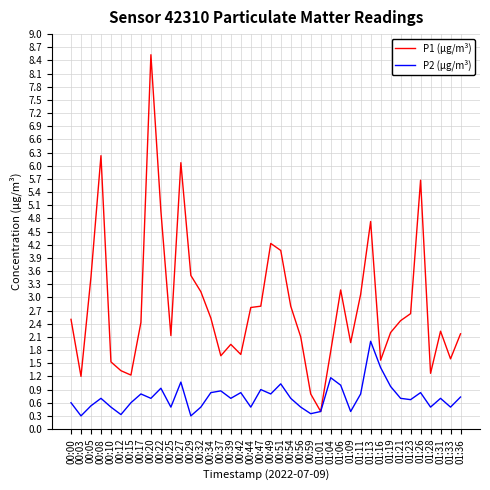

How many lines are shown in the chart?

2